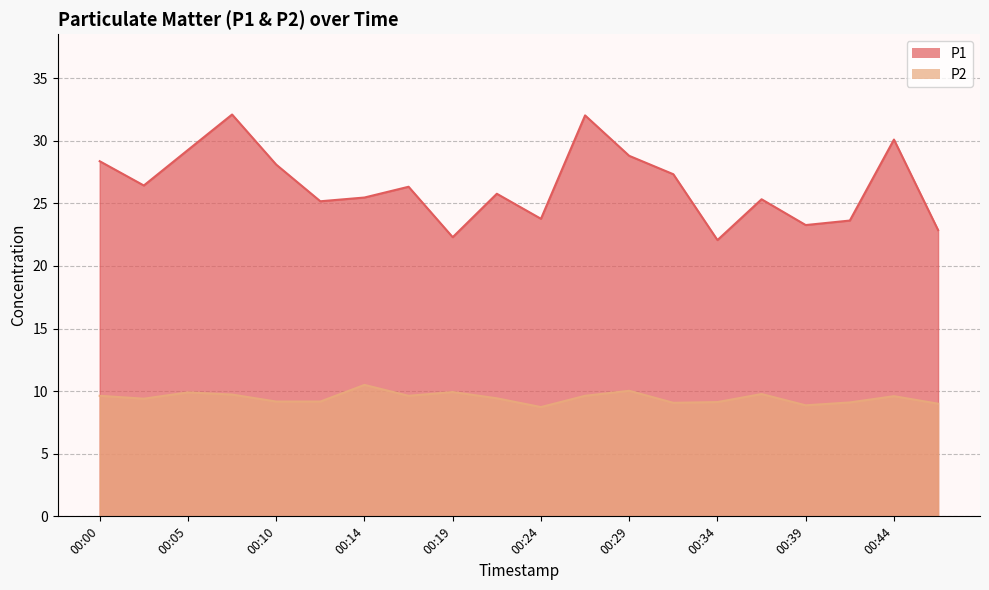

Where does the P2 series first go above 9?

00:00